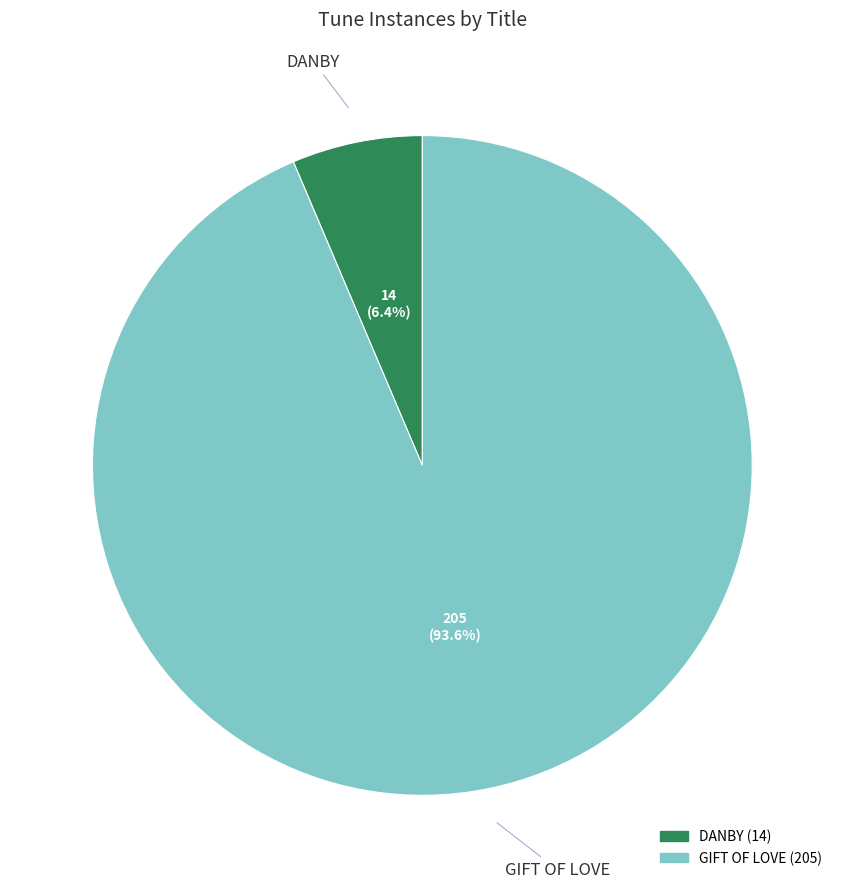

Which category has the smallest portion of the pie?

DANBY